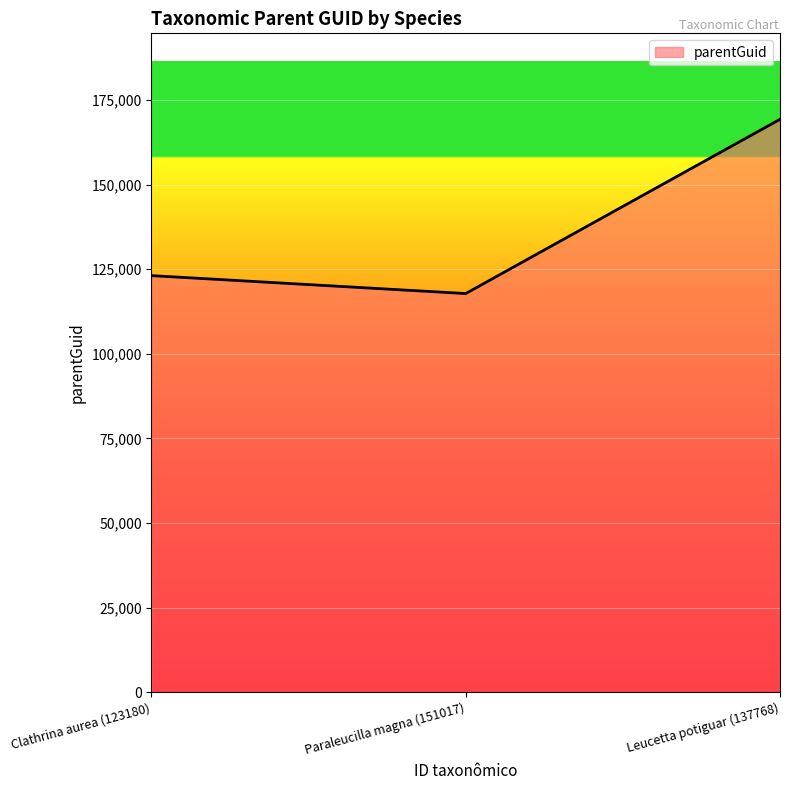

At which label is the value closest to 143557?

Clathrina aurea (123180)